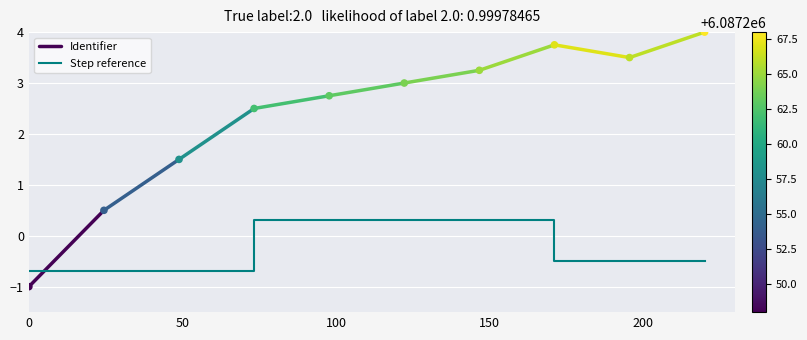

What is the change in value from 2020-06-07 17:55:45 to 2020-06-09 10:28:17?

+3.2